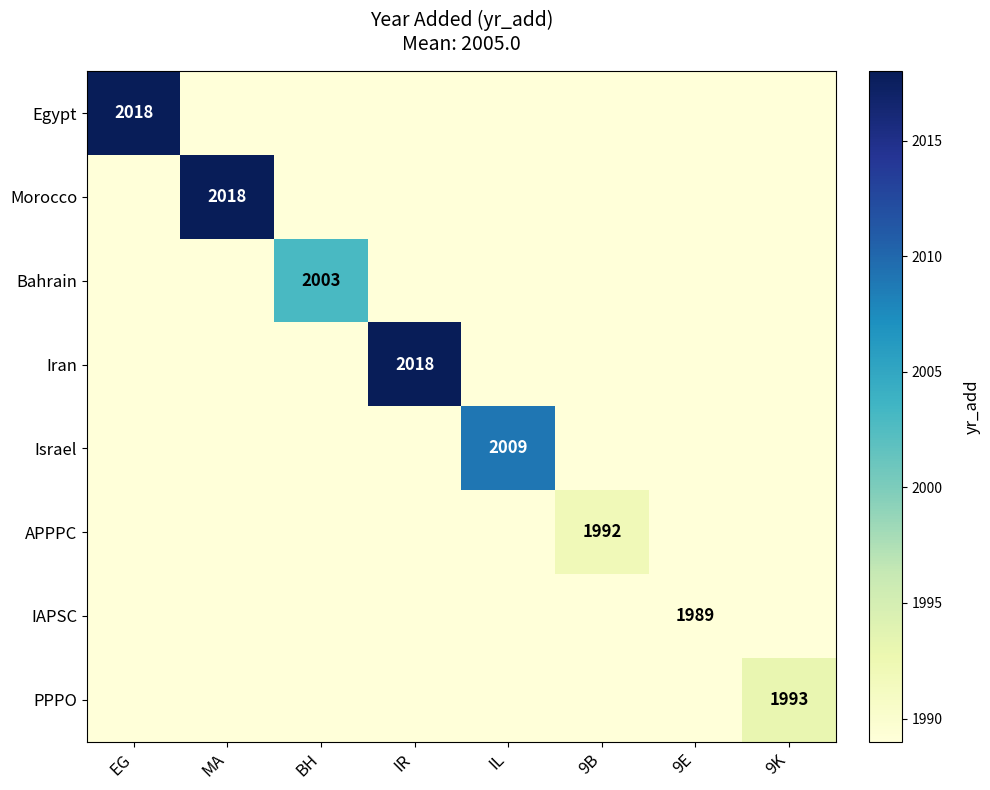

Which series has the largest total across all categories?

Egypt